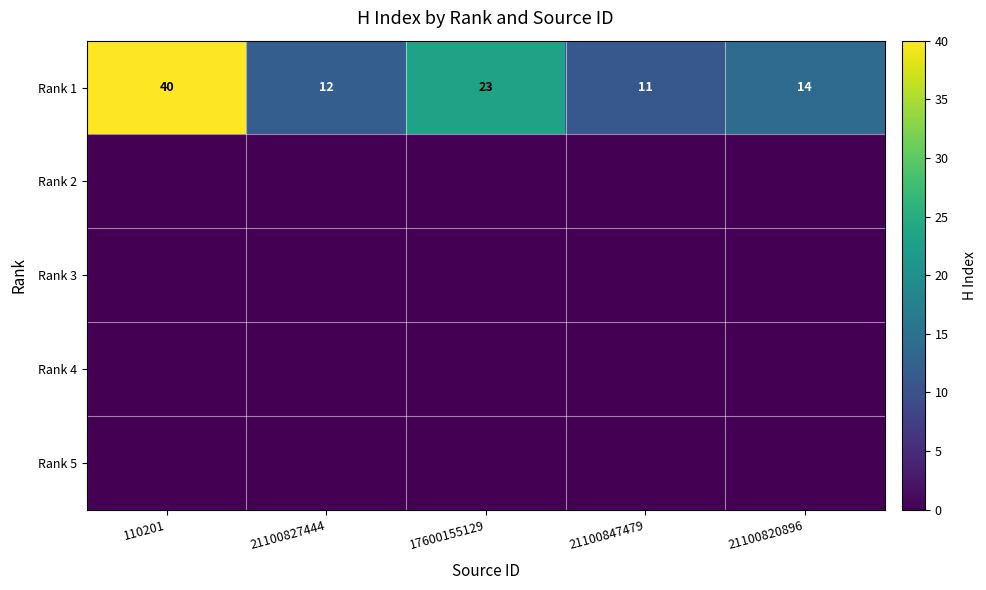

Which has a higher value, 110201 or 21100827444?

110201